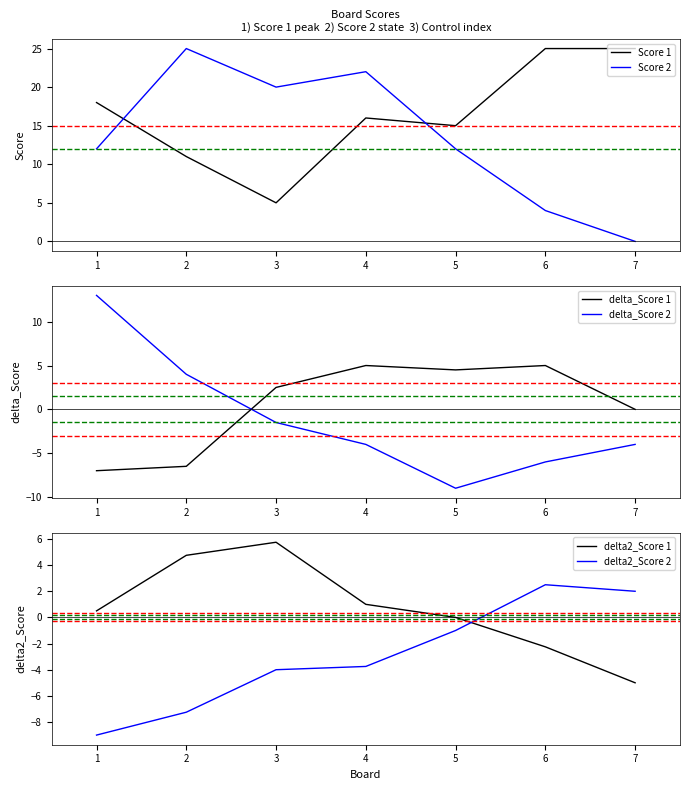

Between which two adjacent categories do Score 1 and Score 2 first intersect?

1 and 2